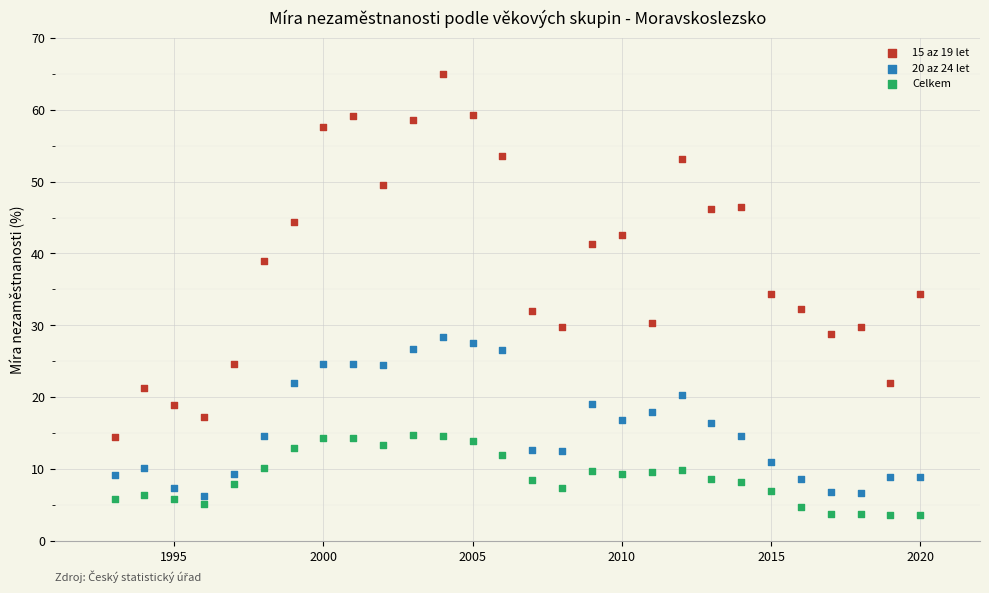

Across all data points, what is the range of Y values (max minus min)?

61.3